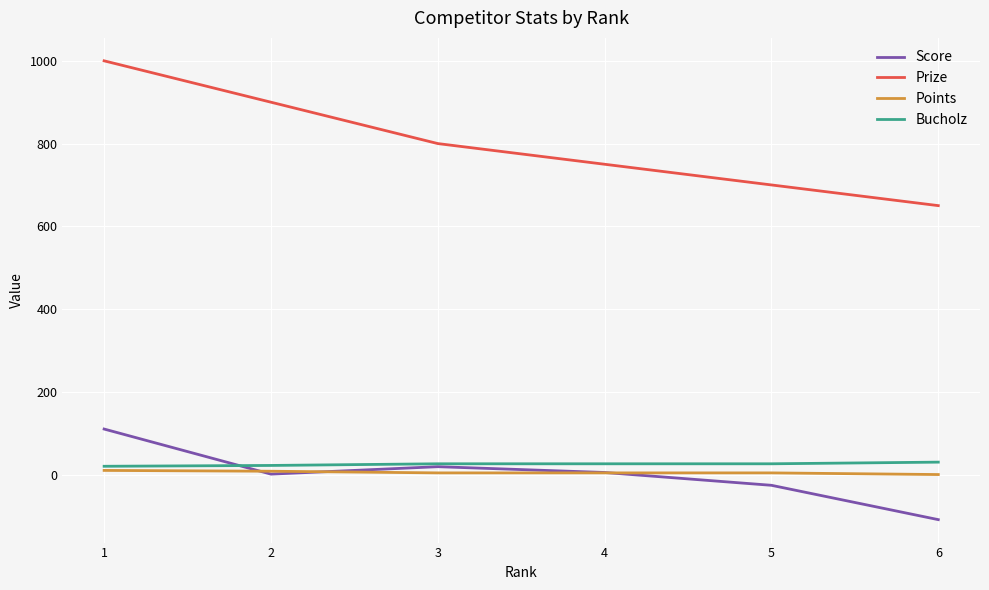

What is the highest value of the Prize series?

1000